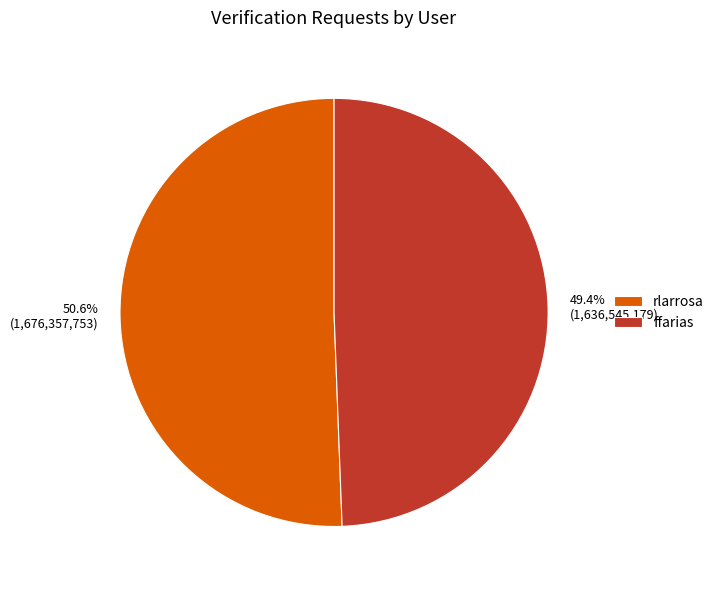

Rank the categories by value from highest to lowest.

rlarrosa, ffarias